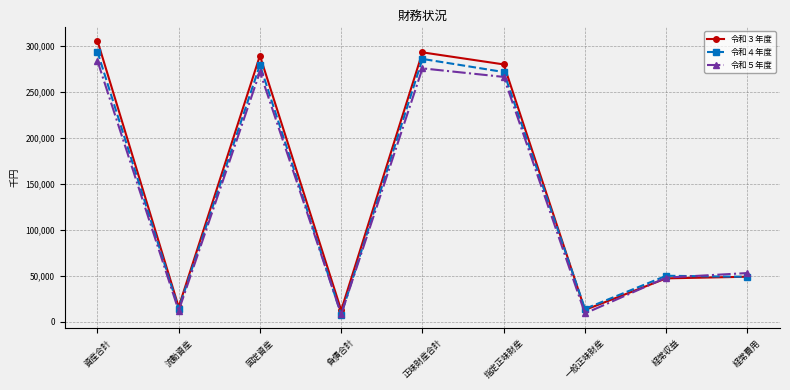

Is this an area chart (filled region under the line)?

No